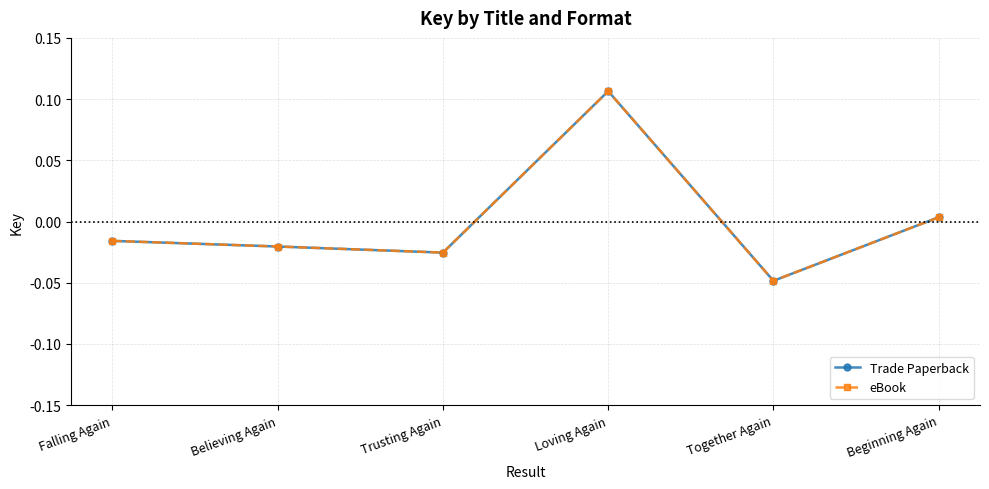

Does the chart have visible grid lines?

Yes